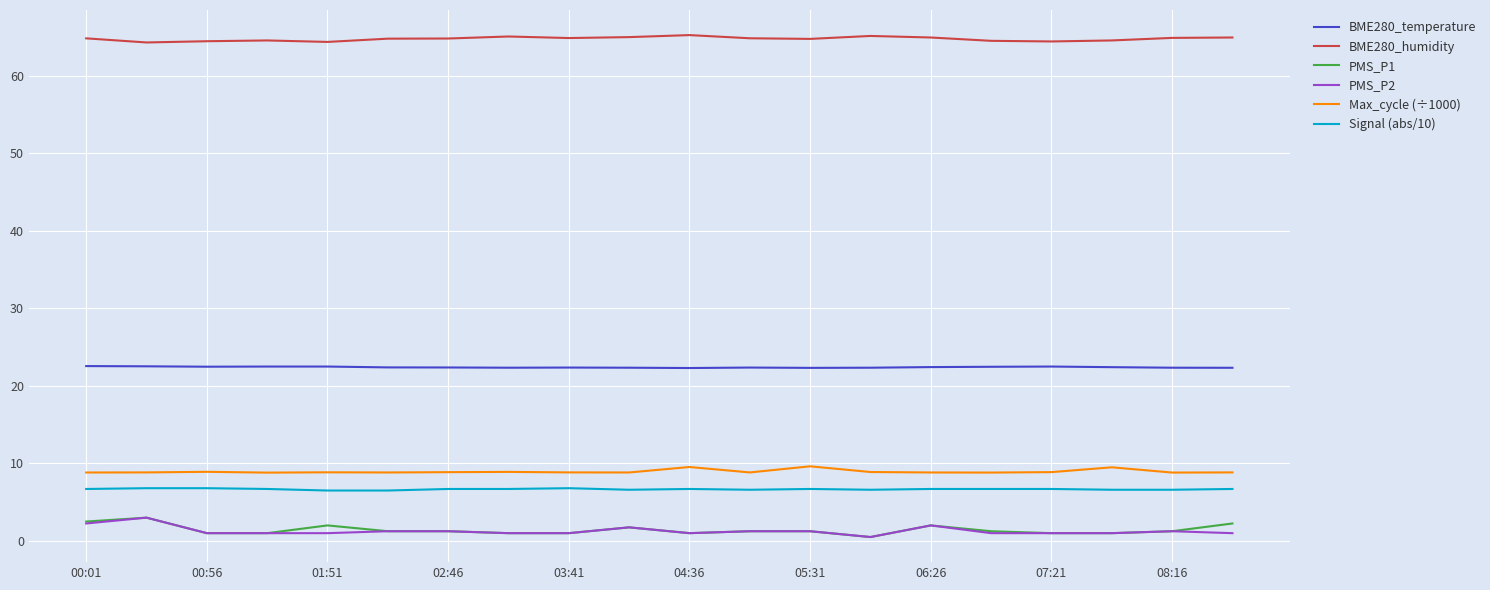

Which series has the largest total across all categories?

BME280_humidity